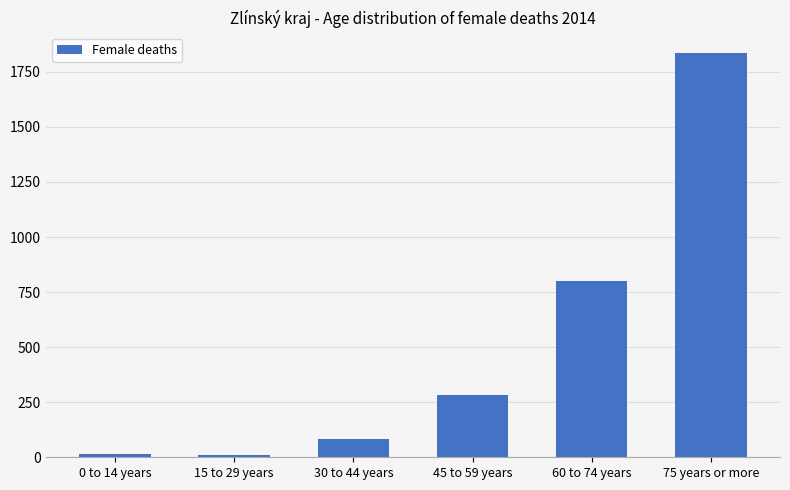

What is the value of the 4th bar from the left?

285